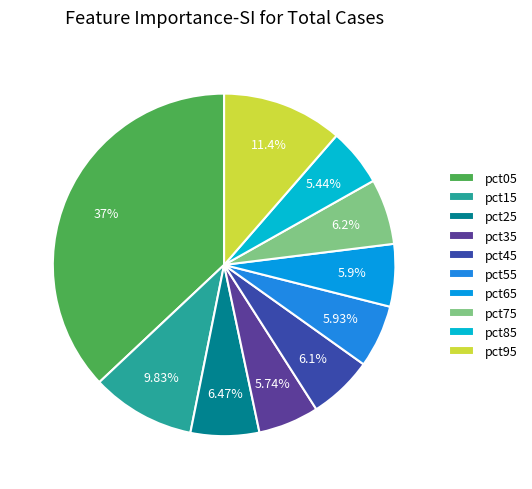

What percentage is the pct05 slice, to the nearest percent?

37%